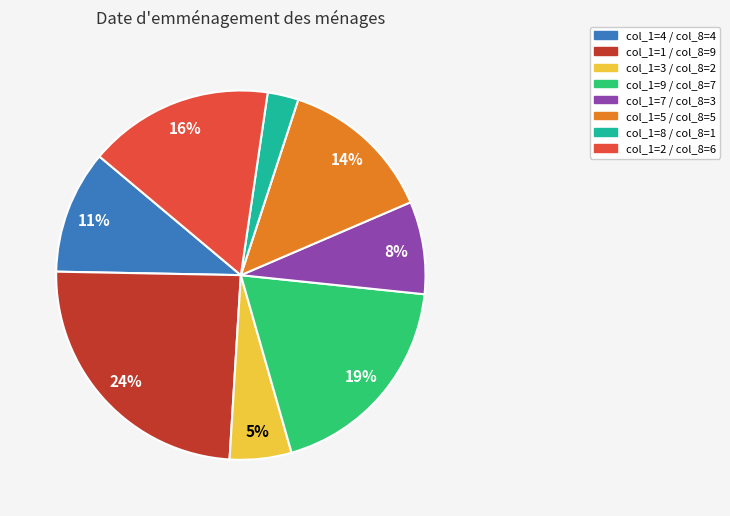

What is the largest slice in the pie chart?

col_1=1 / col_8=9